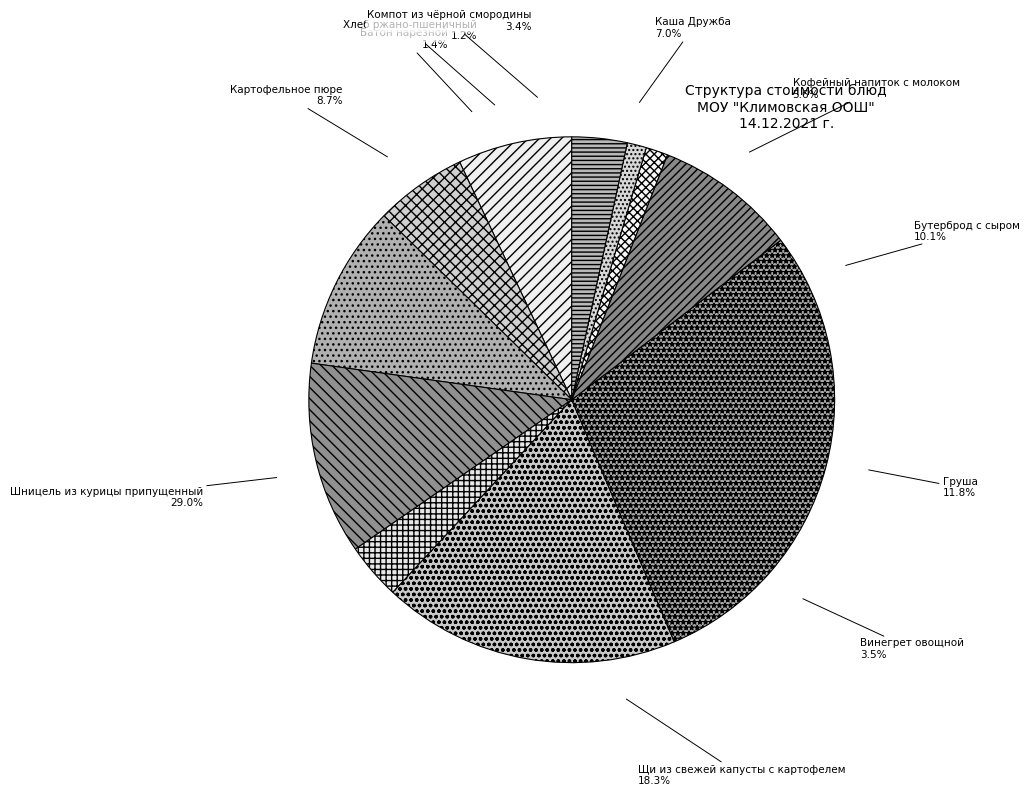

The Батон нарезной slice represents 1% of the pie. True or false?

True